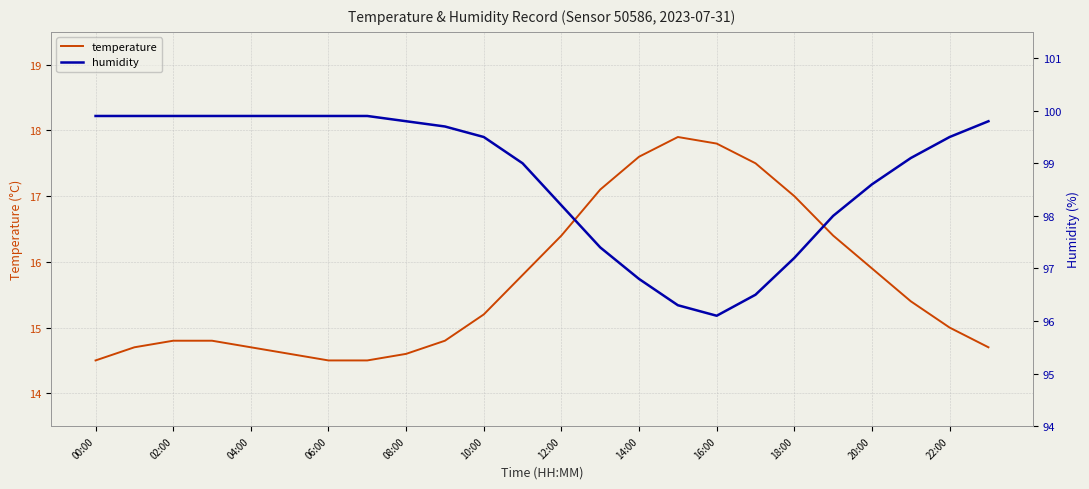

What is the approximate value of temperature at 02:00?

14.8